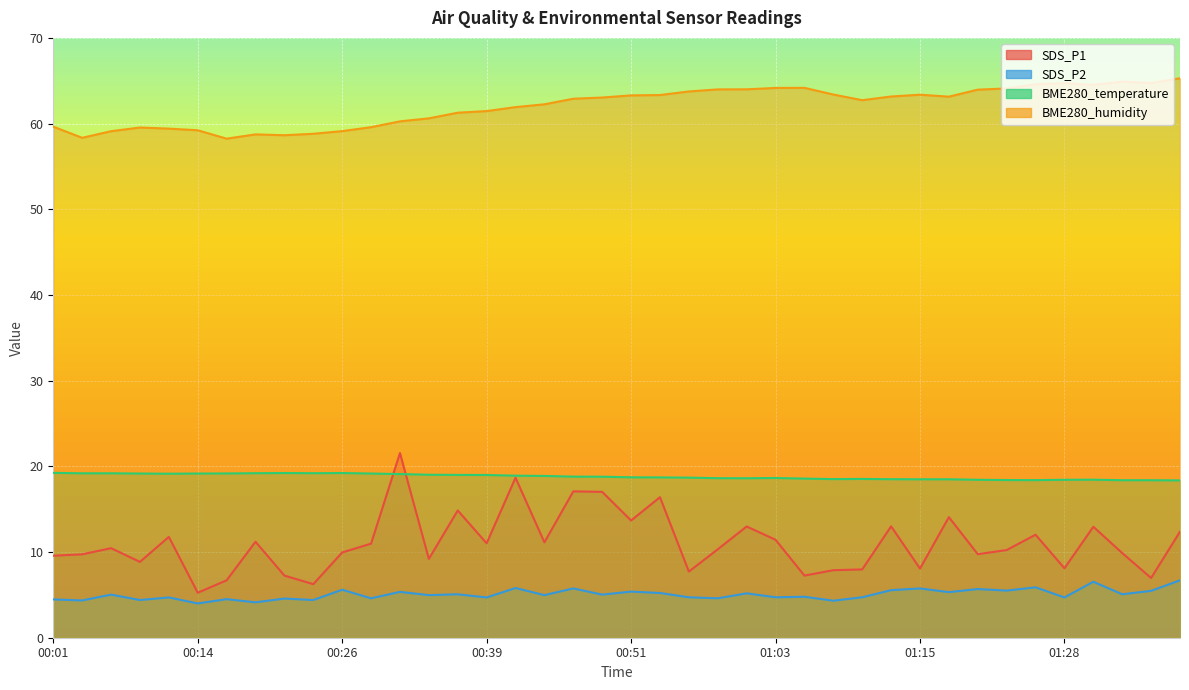

True or false: SDS_P2 has more than 0 points higher than both neighbors.

True